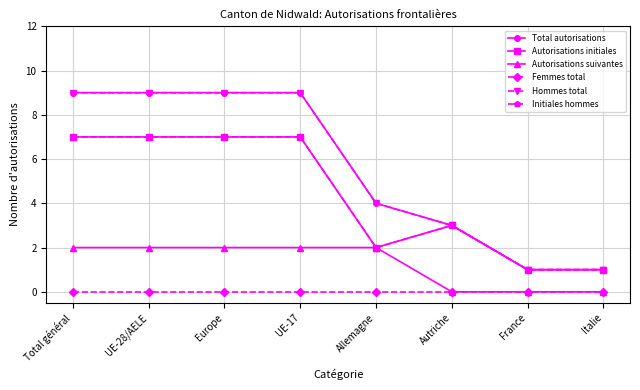

Does the chart have visible grid lines?

Yes